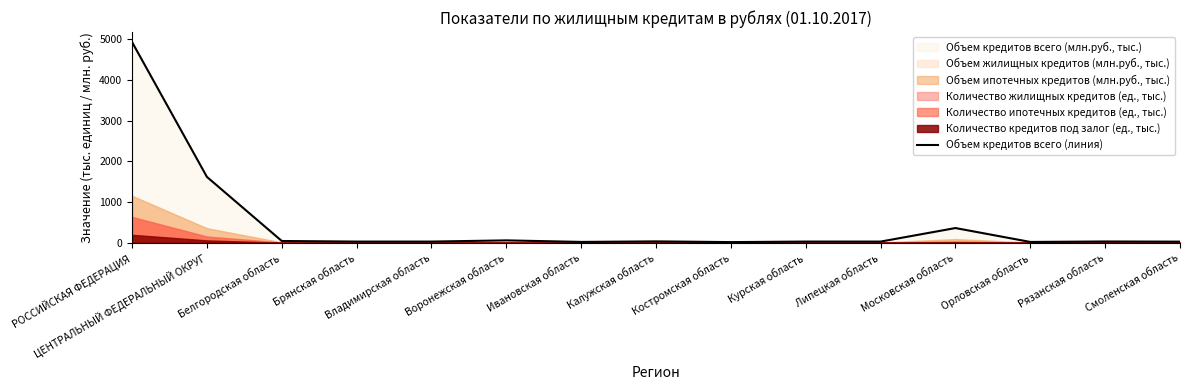

Approximately how many times larger is the value at Курская область compared to Воронежская область?

0.5